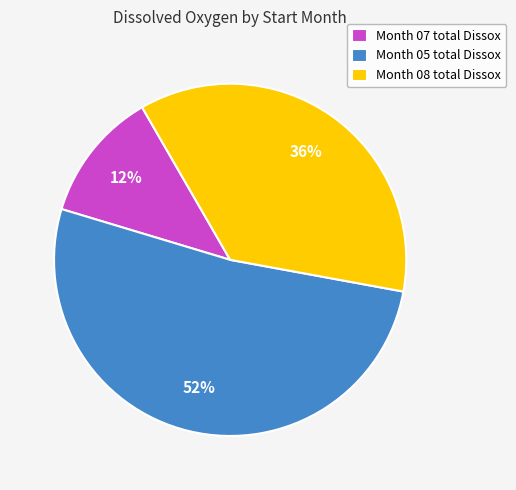

To the nearest percent, what is the difference between the largest and smallest slice percentages?

40%